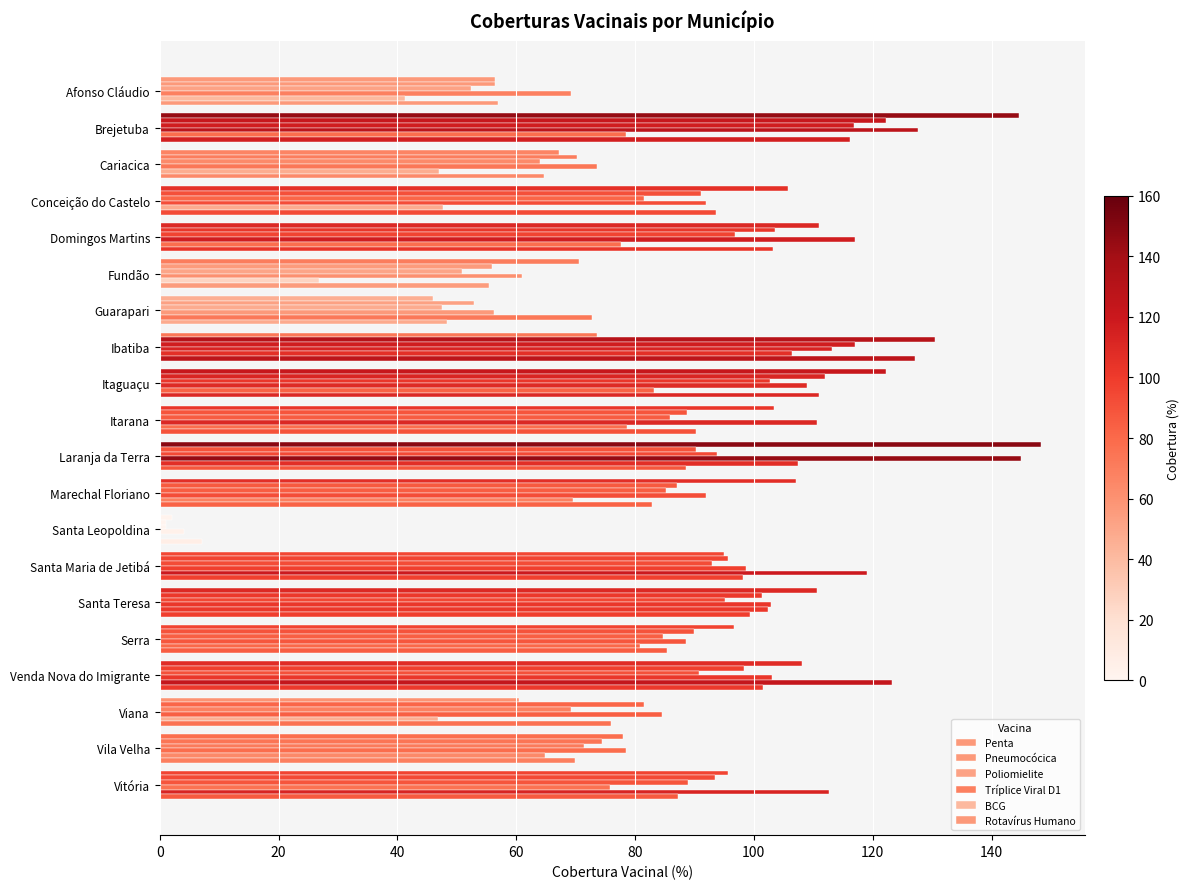

How many data points in Tríplice Viral D1 are above 91?

11